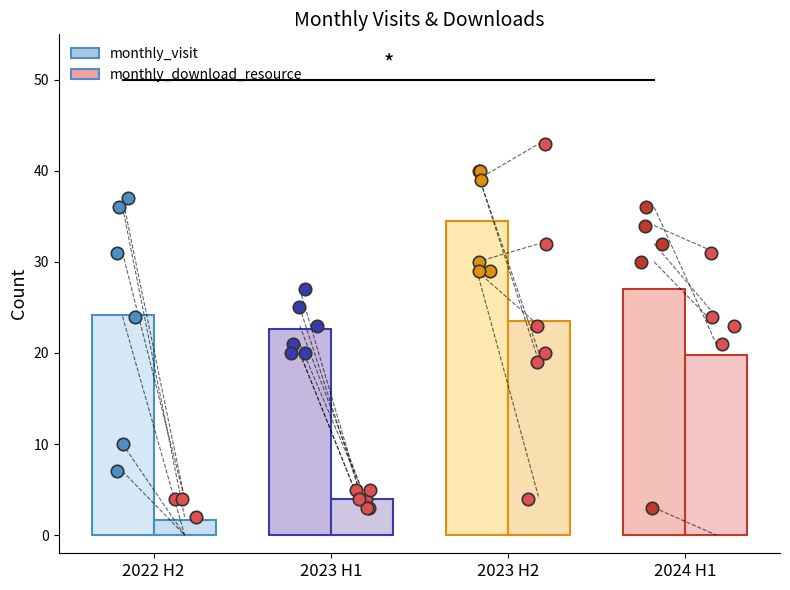

What is the total value across all series at 2023 H1?

26.7